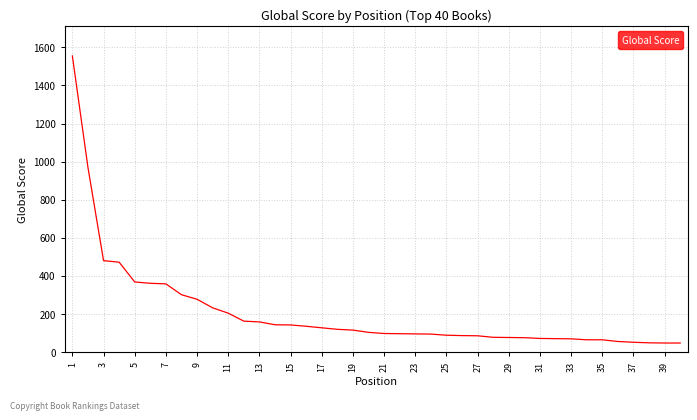

What is the maximum value shown in the chart?

1555